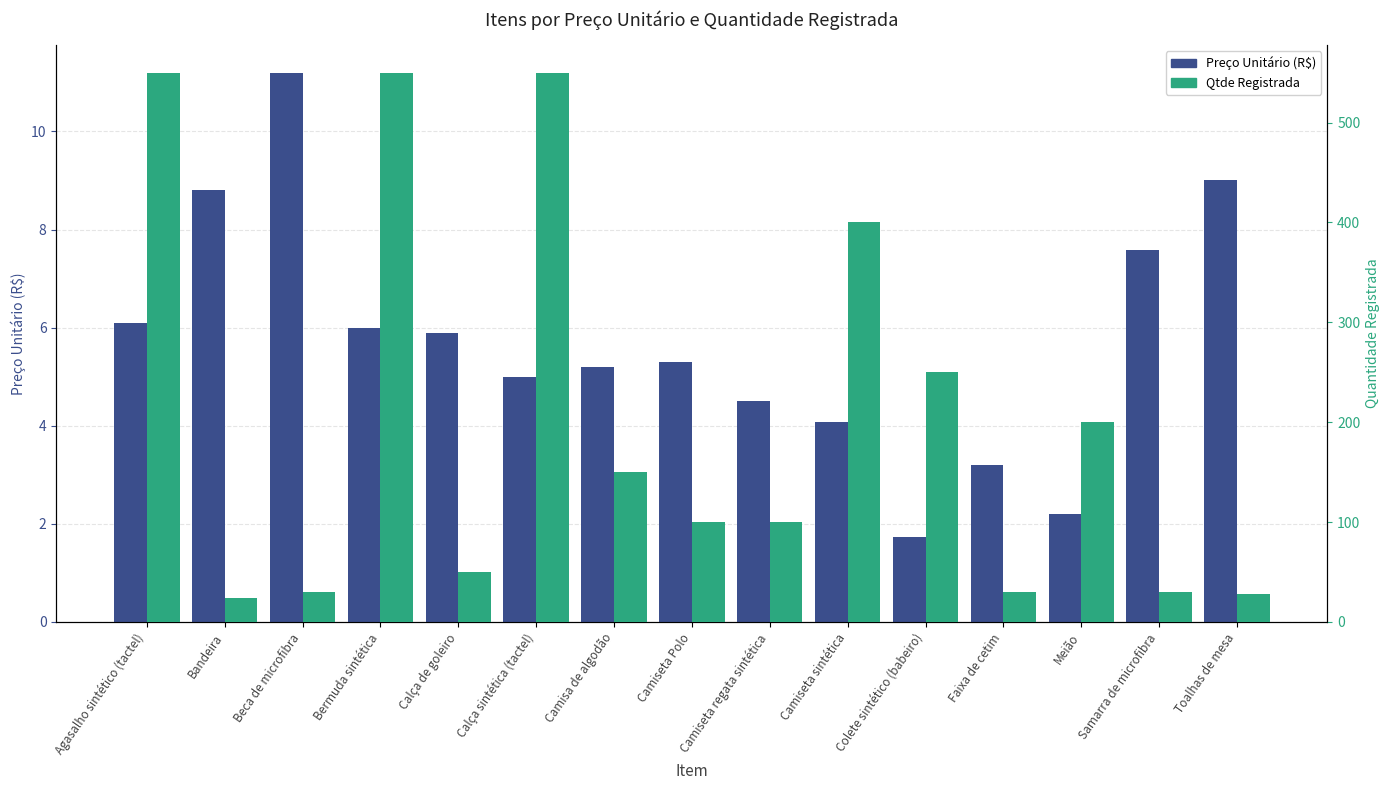

How many bars are there in each group?

2